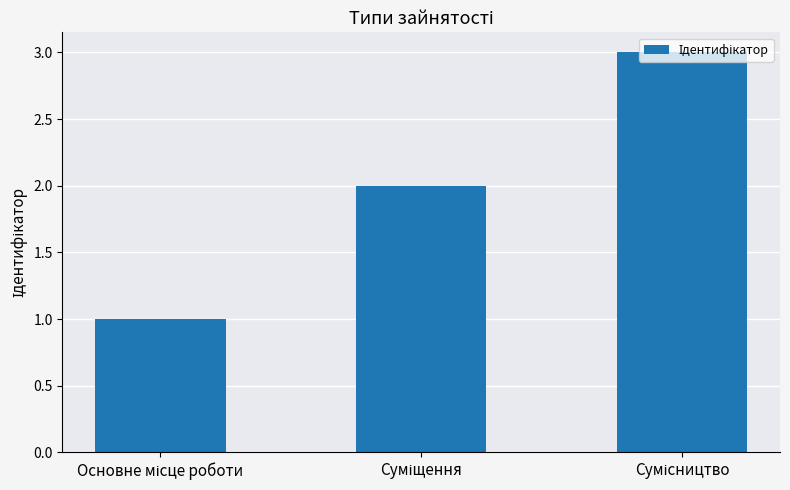

How many values are between 1 and 3?

3